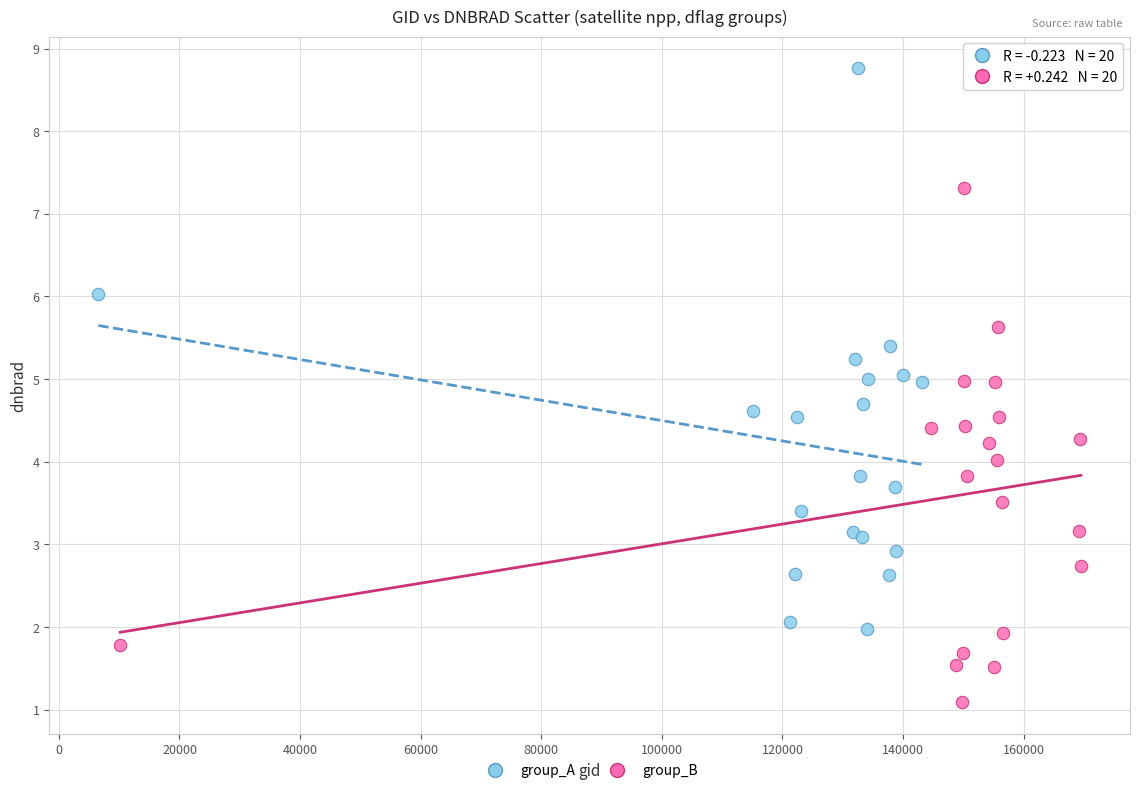

Which series reaches the minimum Y coordinate?

group_B